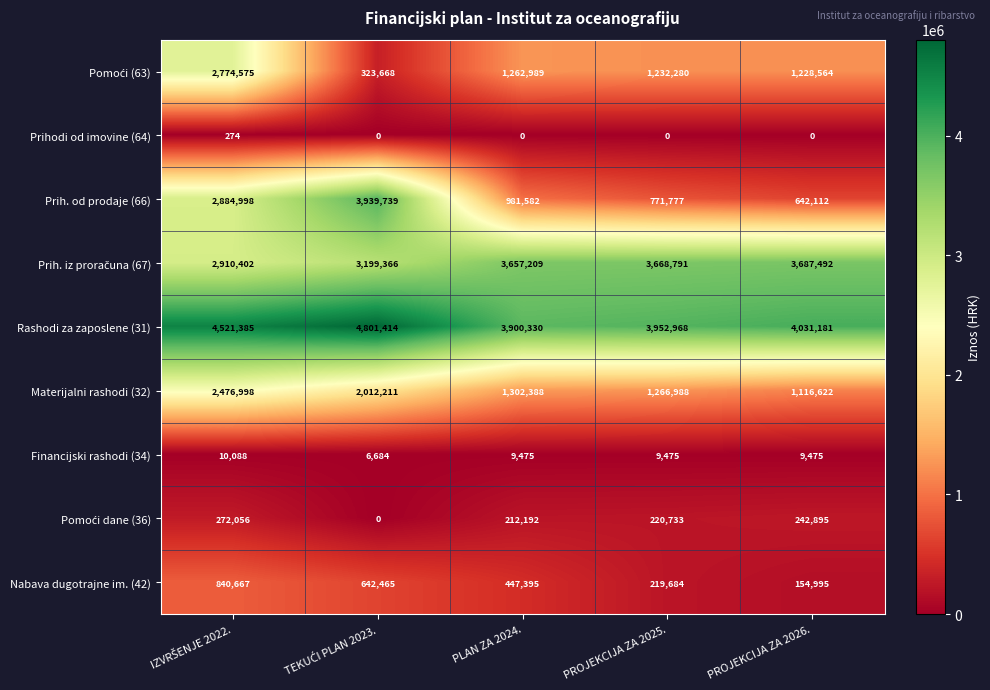

Which series has the largest range (max minus min)?

Prih. od prodaje (66)